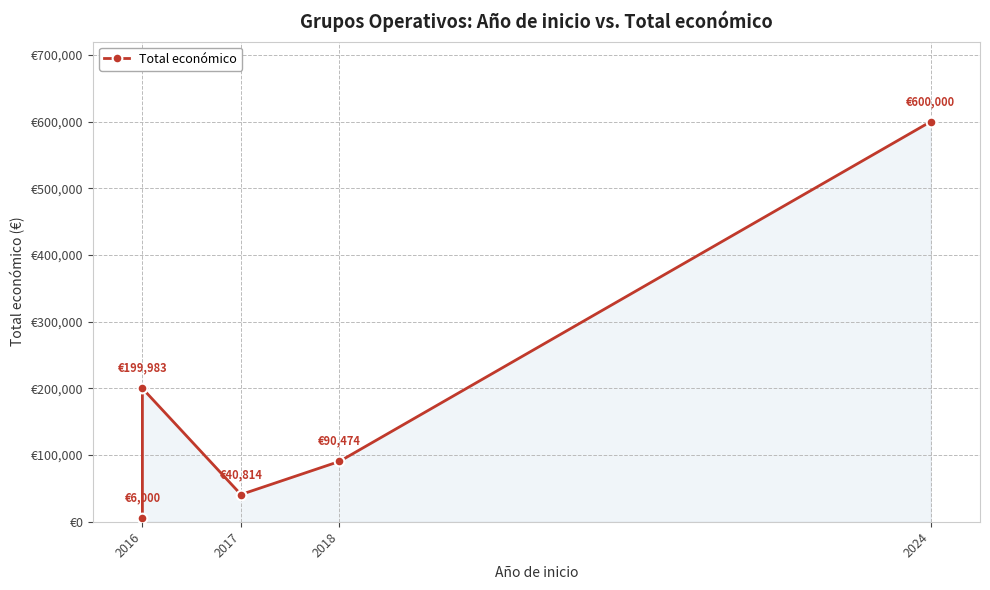

What is the greatest value displayed?

600000